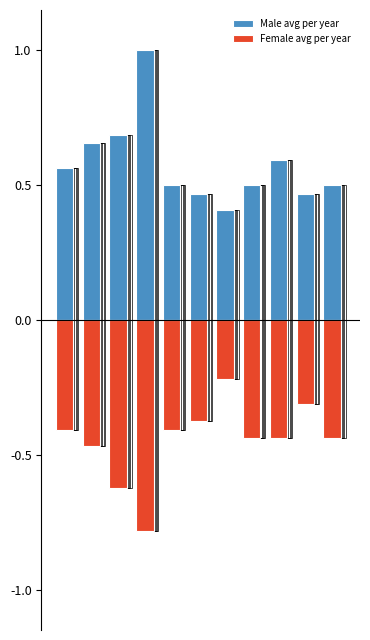

What are all the series names shown in the legend?

Male avg per year, Female avg per year